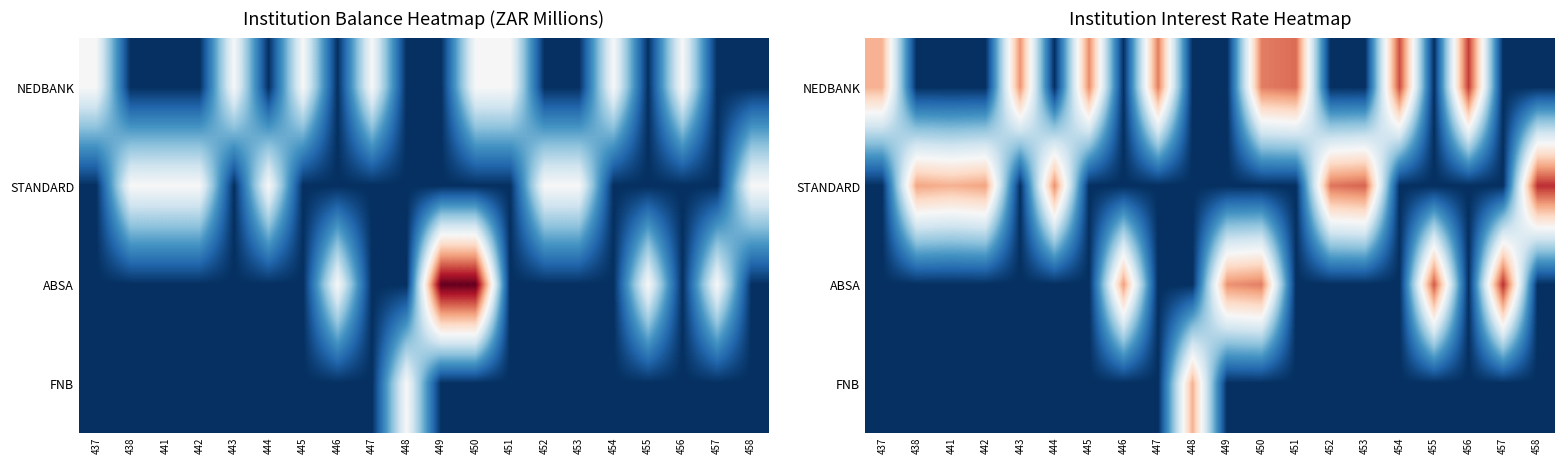

What is the spread (max minus min) of values at 442?

0.1